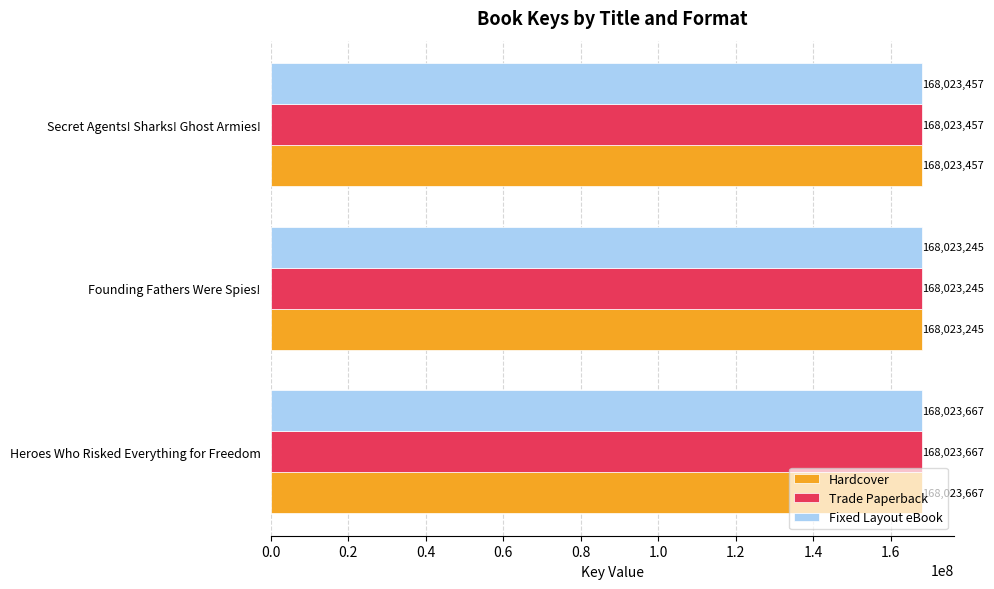

Read the Fixed Layout eBook value at Secret Agents! Sharks! Ghost Armies!.

168023457